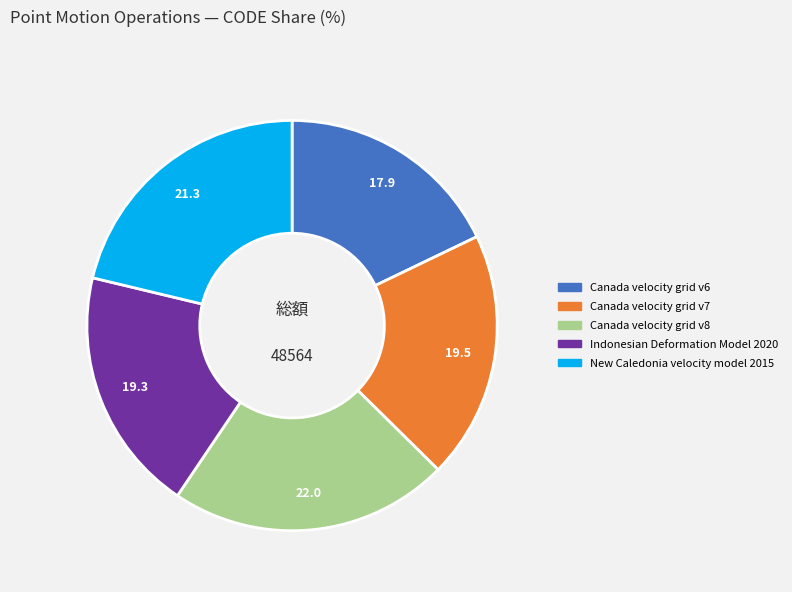

How many slices are in this pie chart?

5